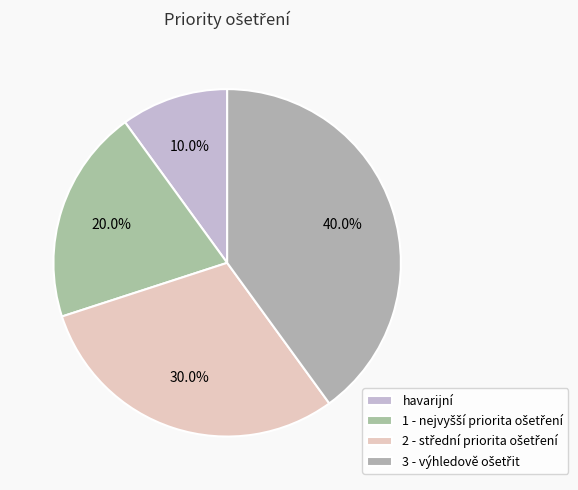

Is it true that 2 - střední priorita ošetření is 41% of the pie?

False